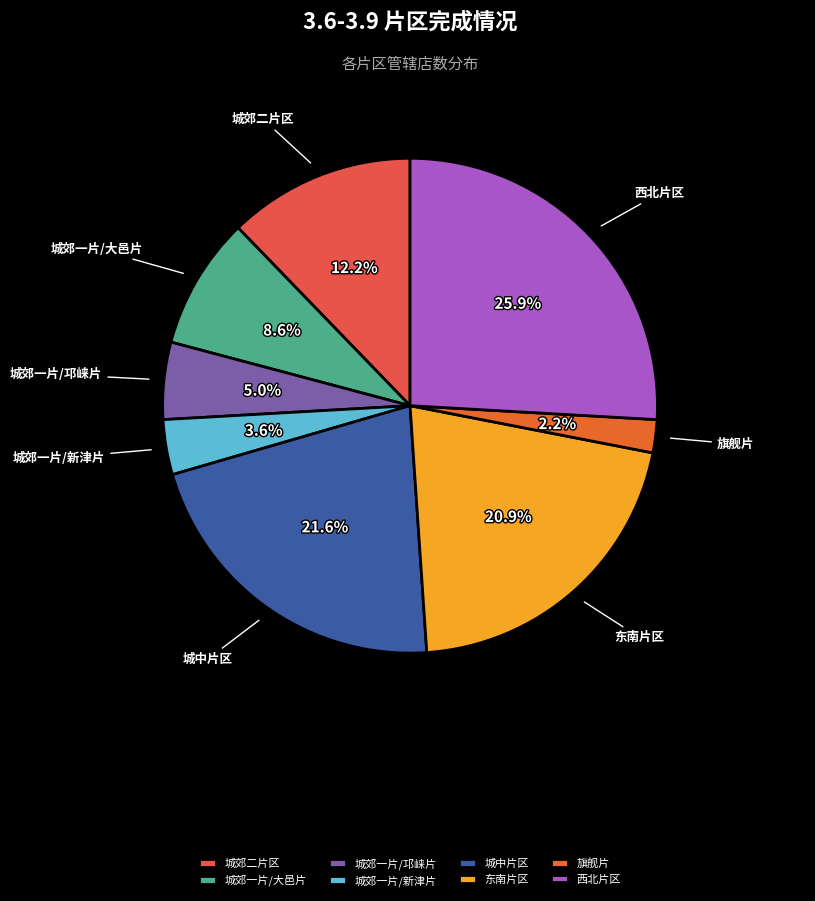

To the nearest percent, what portion does 东南片区 represent?

21%